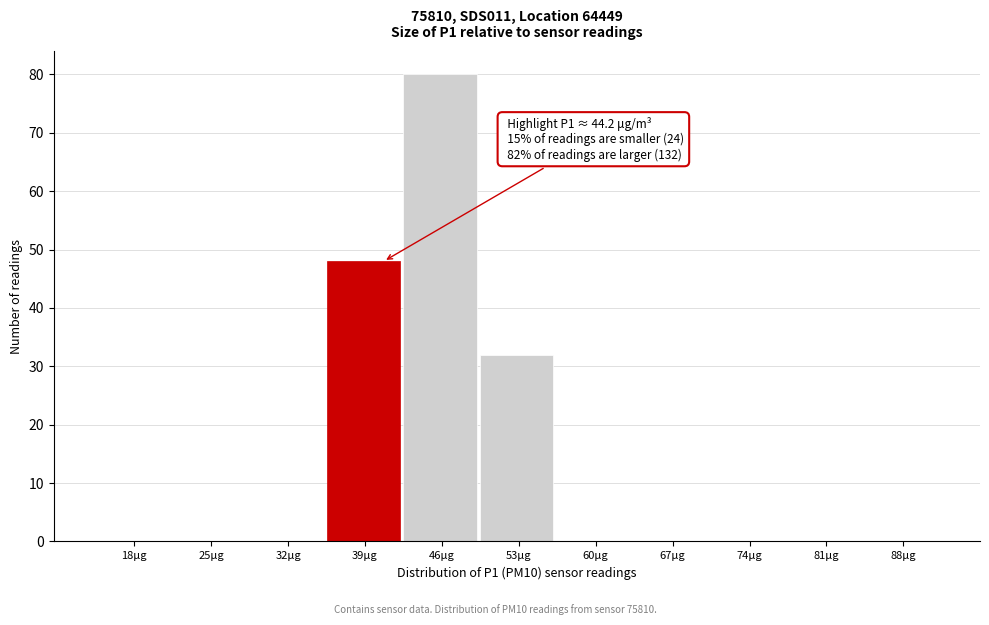

Reading right to left, list all the values displayed in this chart.

88μg=0	81μg=0	74μg=0	67μg=0	60μg=0	53μg=32	46μg=80	39μg=48	32μg=0	25μg=0	18μg=0